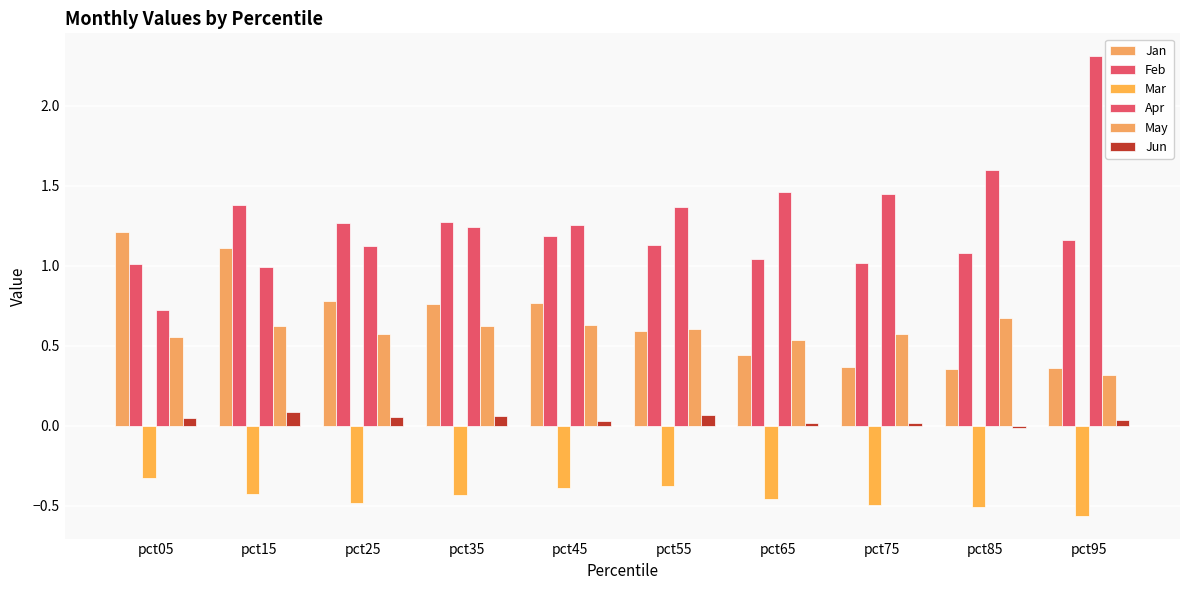

What is the value of the Feb bar at the 8th from the left?

1.0